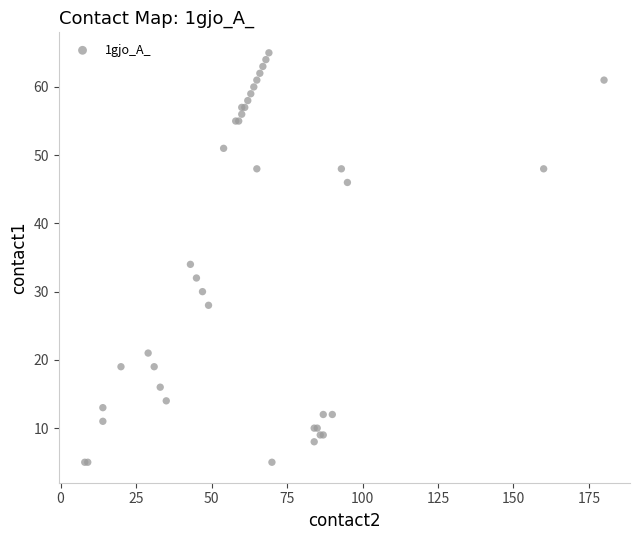

What Y value in the scatter plot is closest to 35?

34